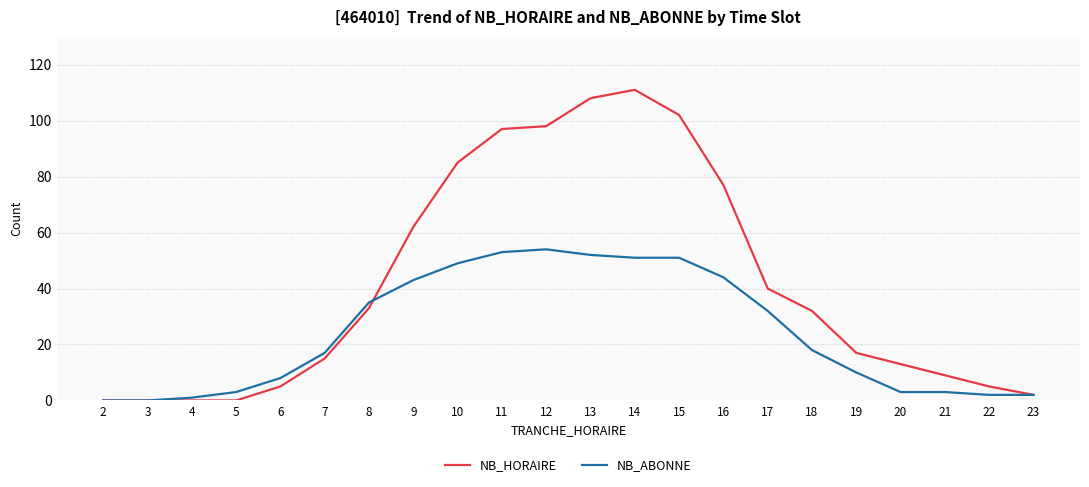

What is the difference between the second highest and minimum values in the NB_HORAIRE series?

108